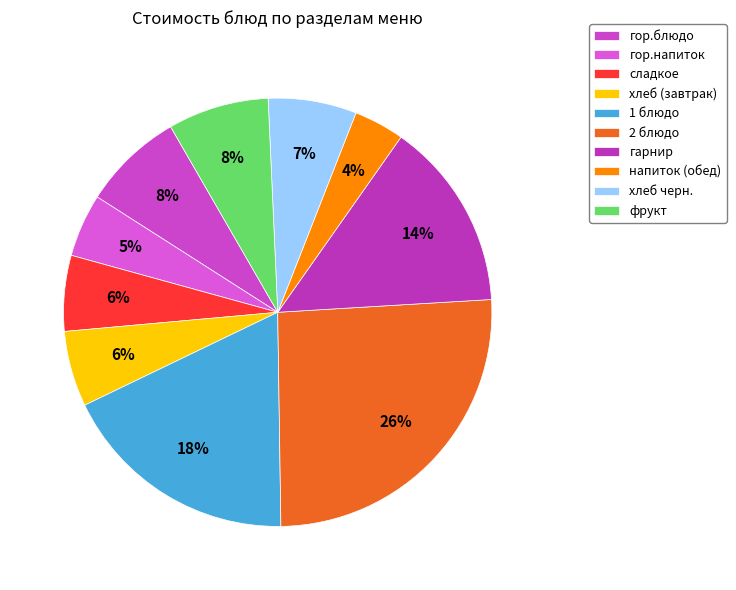

To the nearest percent, what percentage of the pie is 2 блюдо?

26%